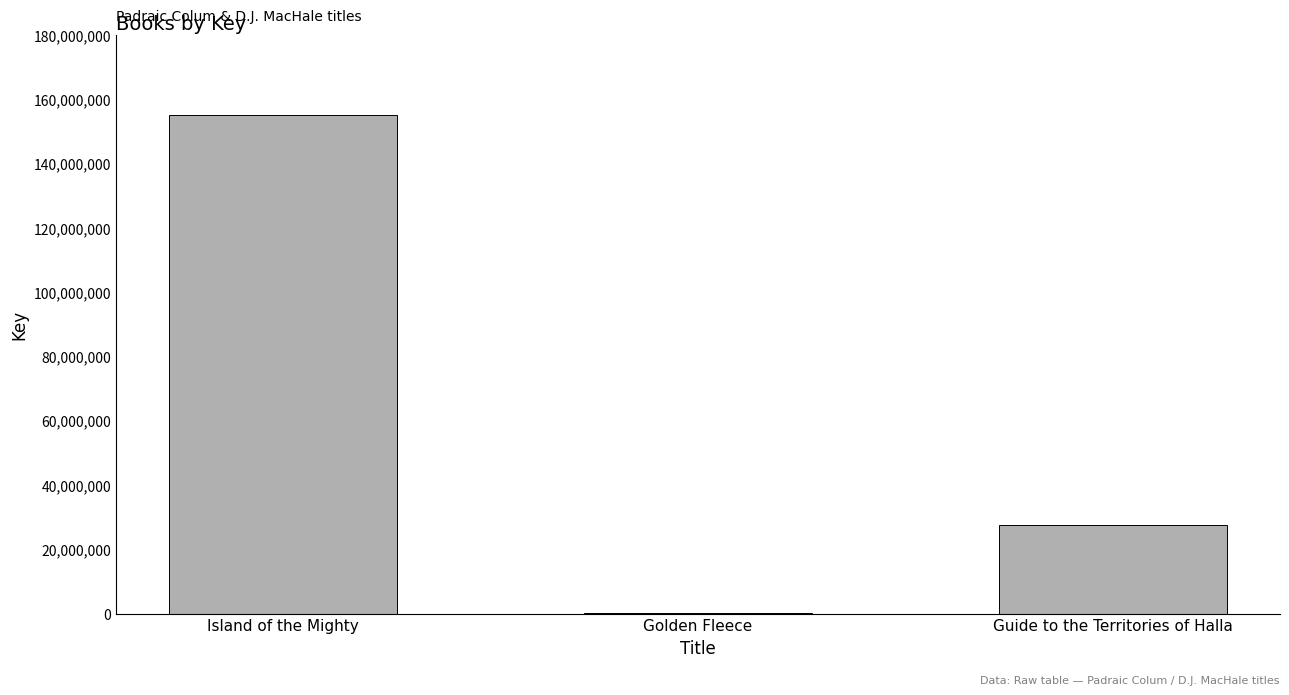

How many data points does each series have?

3